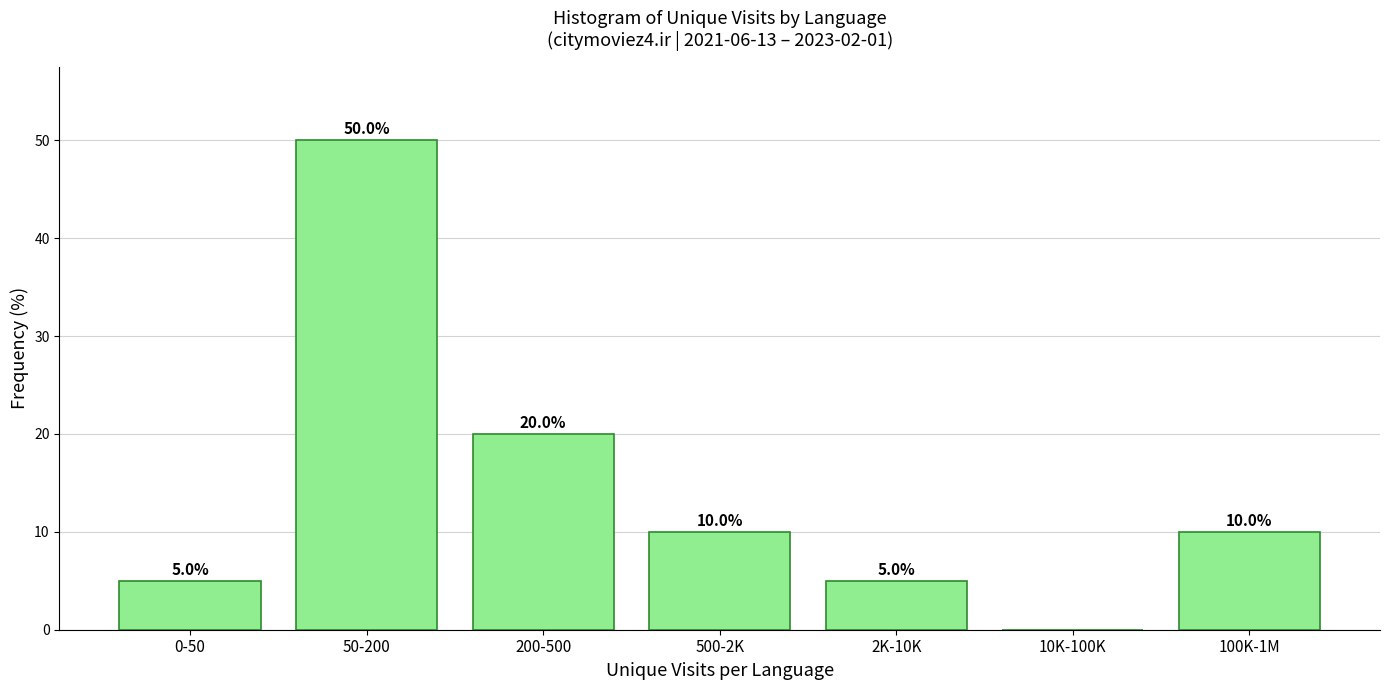

Reading left to right, transcribe all the data shown in this chart.

0-50=5	50-200=50	200-500=20	500-2K=10	2K-10K=5	10K-100K=0	100K-1M=10